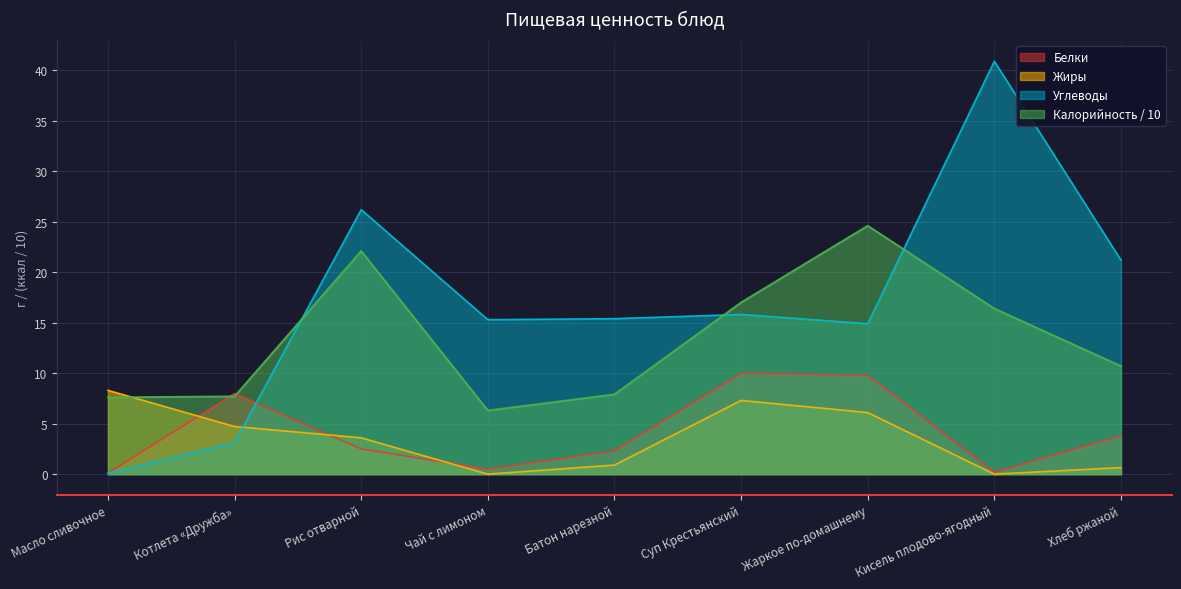

At which category does Жиры reach its first local peak?

Суп Крестьянский